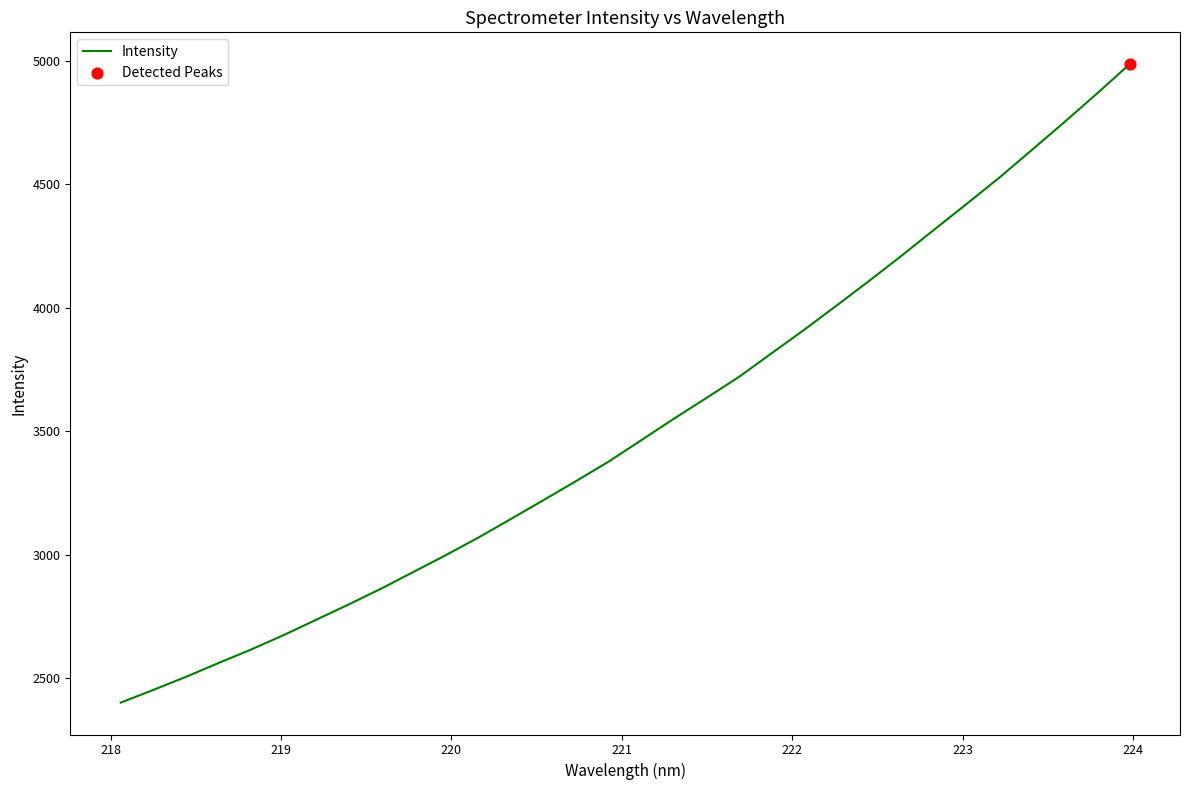

What is the greatest value displayed?

4985.2